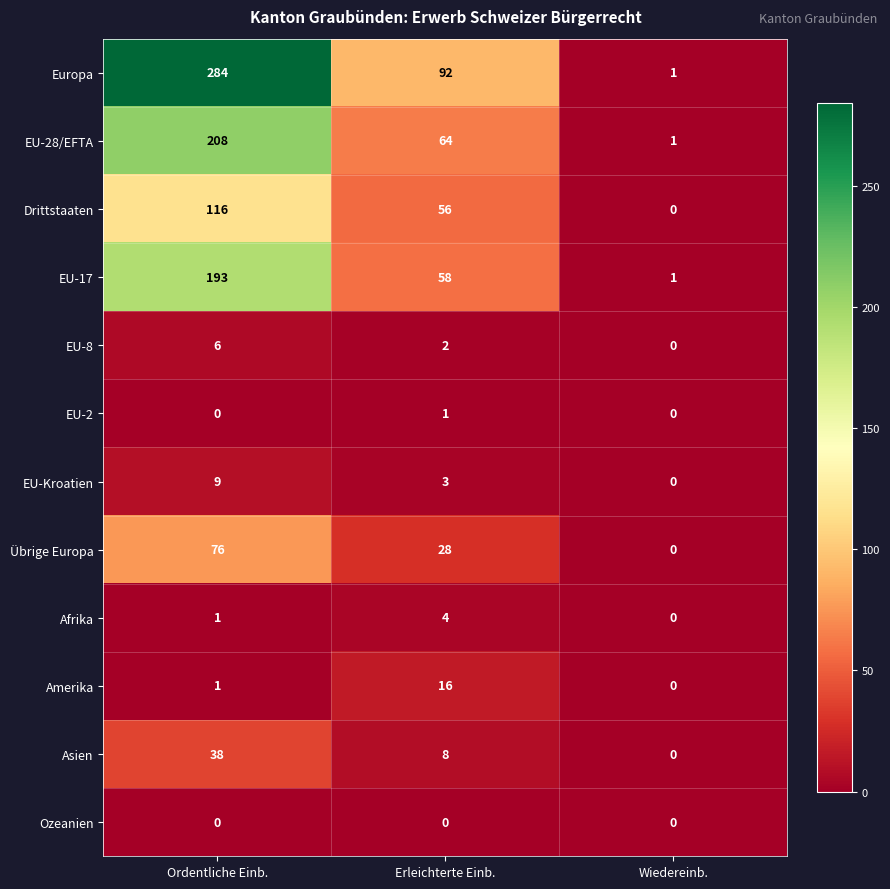

Is it true that Übrige Europa equals -24 at Wiedereinb.?

False